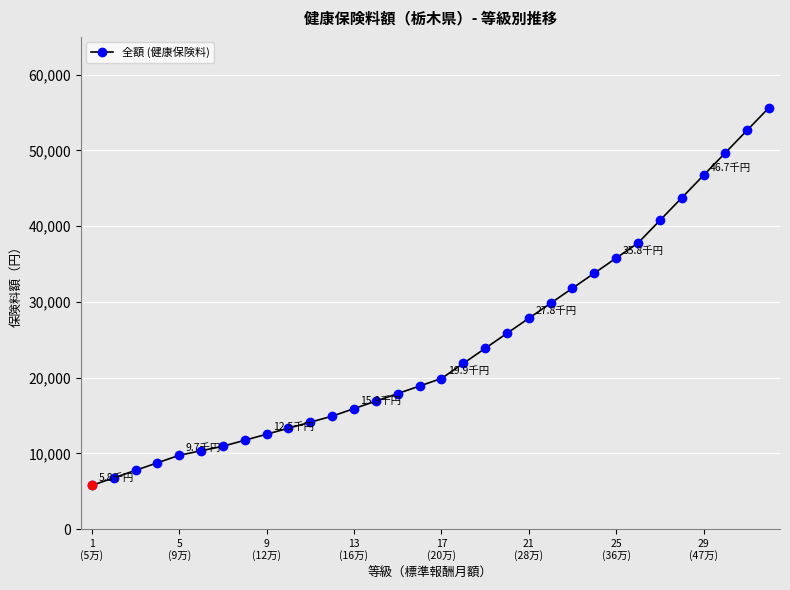

What is the value of the 29th point from the left?

46718.0